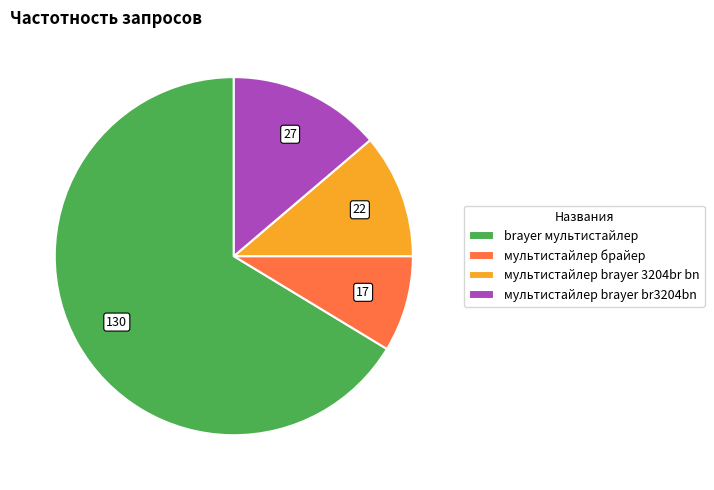

What is the largest slice in the pie chart?

brayer мультистайлер